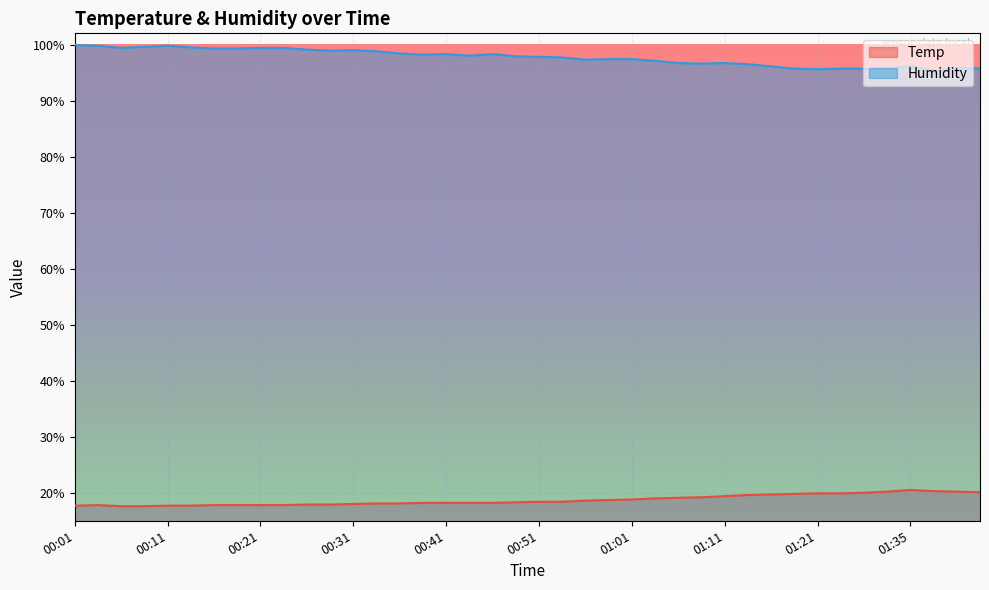

True or false: Humidity has a value of 30.6 at 00:41.

False